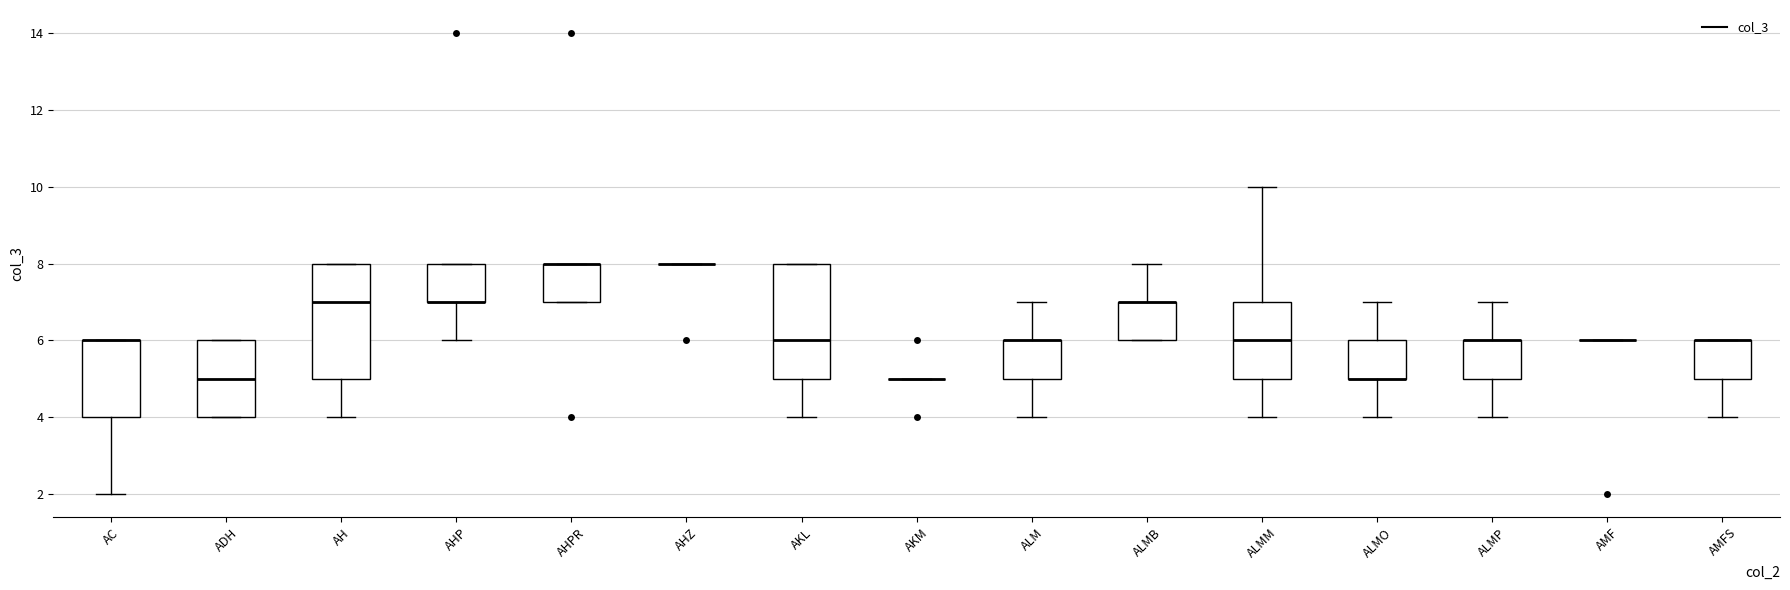

Where is the upper edge of the box for ALMM on the y-axis? The values are not printed on the chart, so give them approximately, as read against the axis.

7